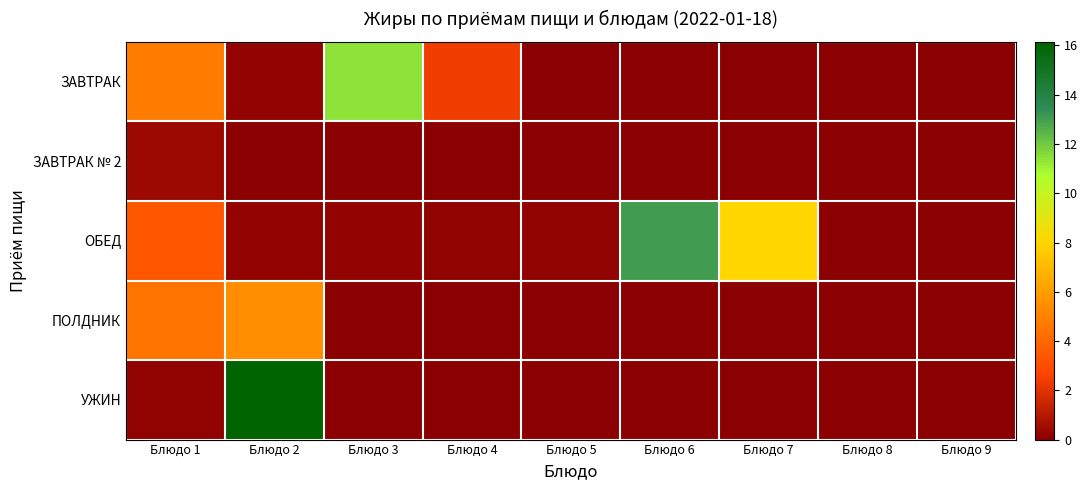

Between Блюдо 1 and Блюдо 4, which series saw the biggest shift?

ПОЛДНИК